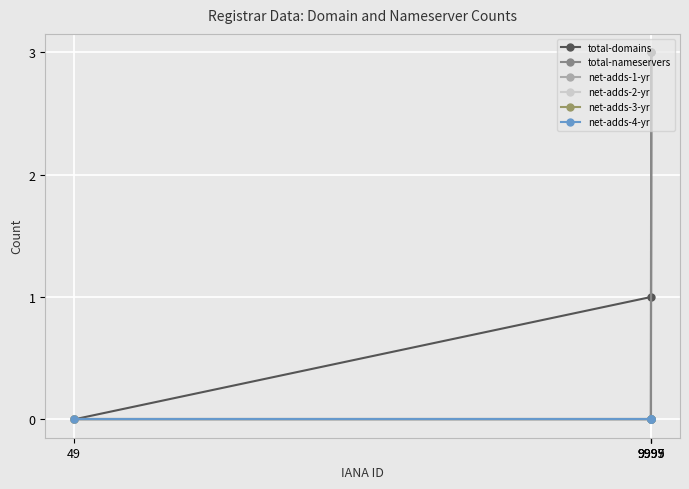

True or false: total-nameservers and net-adds-3-yr cross at least once.

False